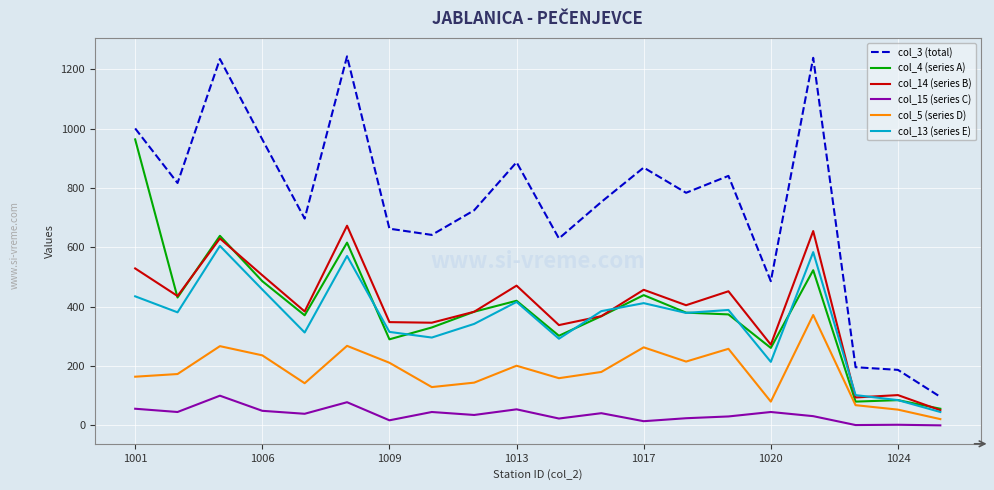

Which series has the widest spread of values?

col_3 (total)